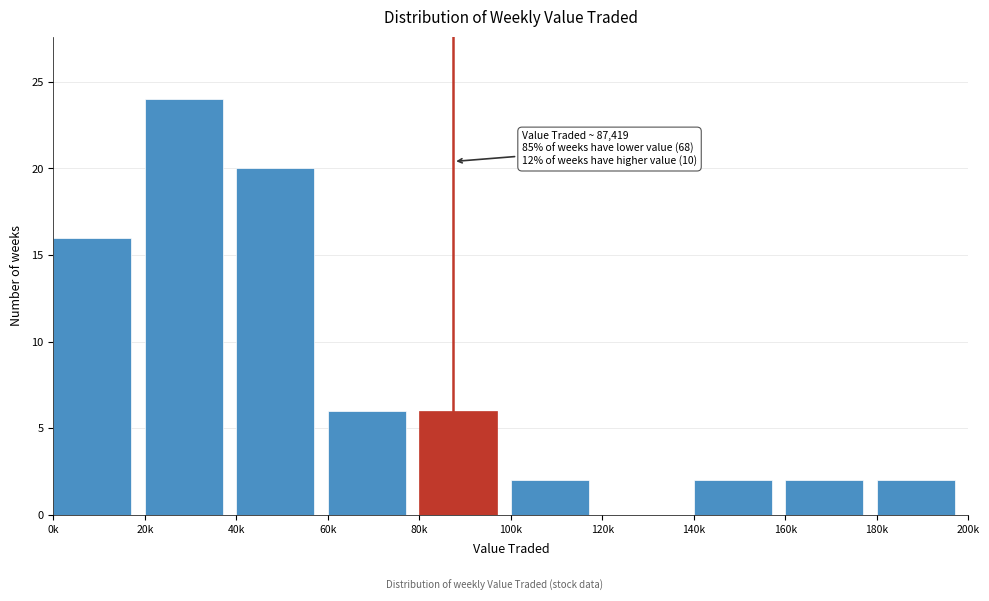

Reading left to right, transcribe all the data shown in this chart.

0k=16	20k=24	40k=20	60k=6	80k=6	100k=2	120k=0	140k=2	160k=2	180k=2